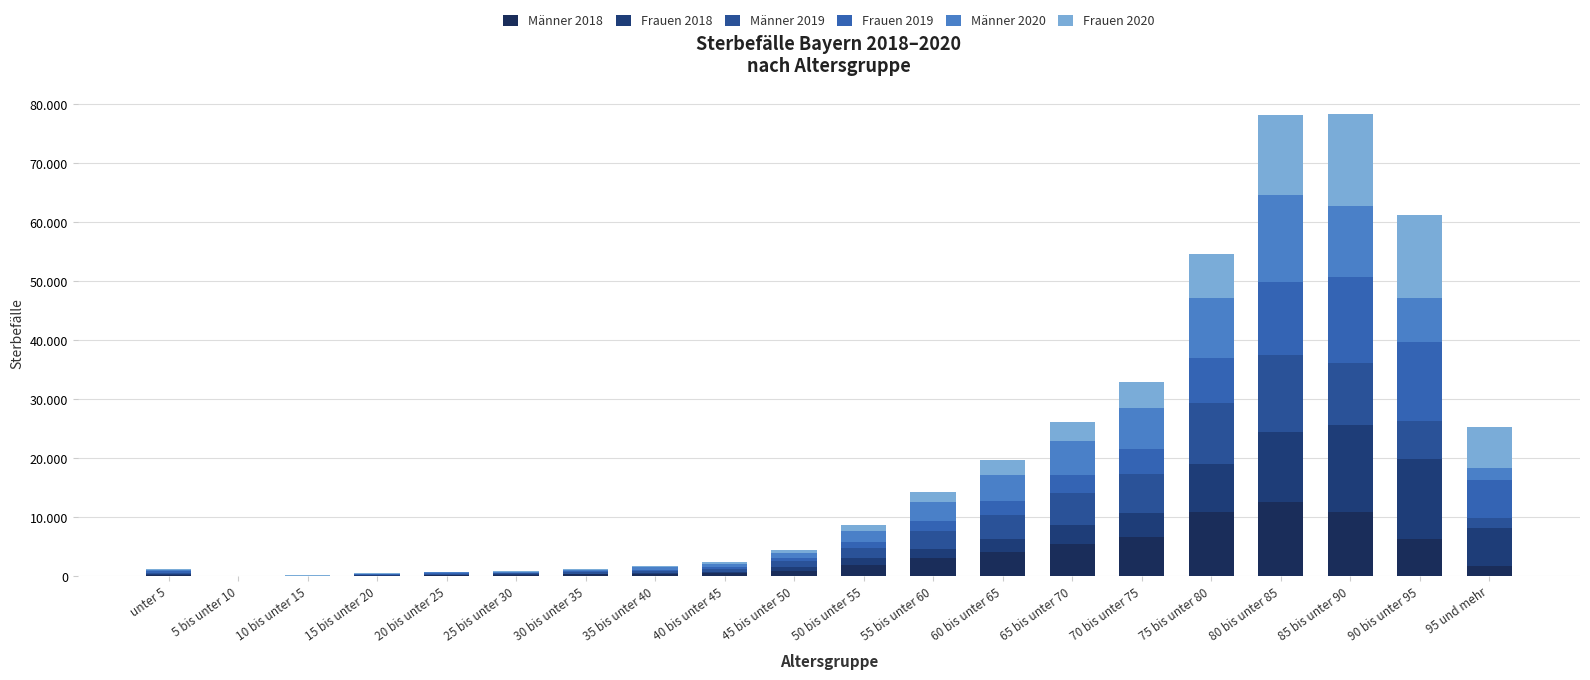

What is the label of the 20th bar from the right?

unter 5